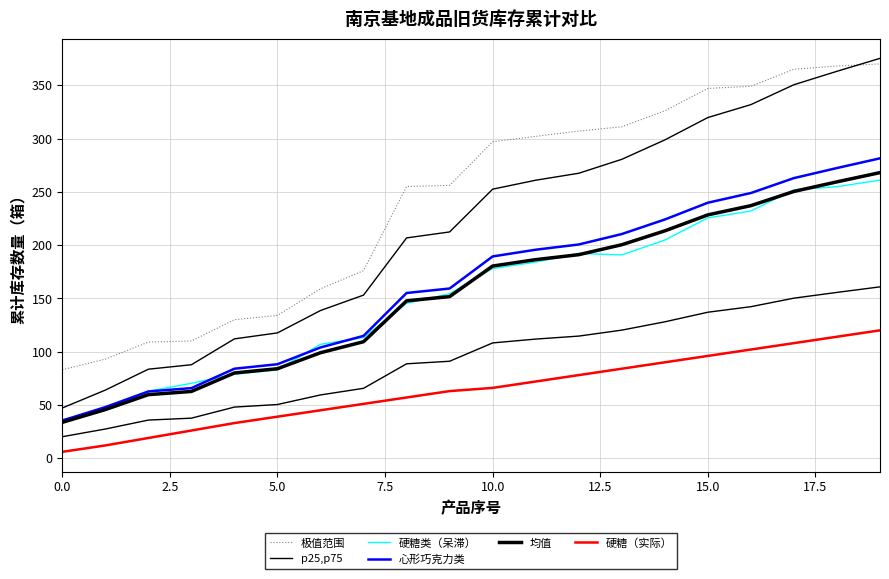

What are all the series names shown in the legend?

极值范围, p25,p75, 硬糖类（呆滞）, 心形巧克力类, 均值, 硬糖（实际）